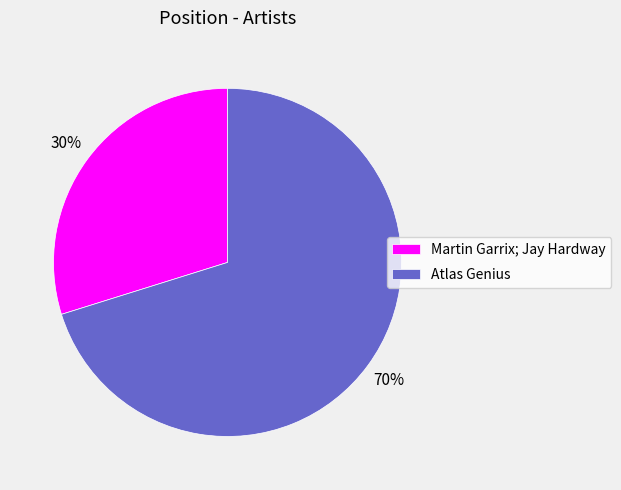

To the nearest percent, what percentage of the pie is Martin Garrix; Jay Hardway?

30%